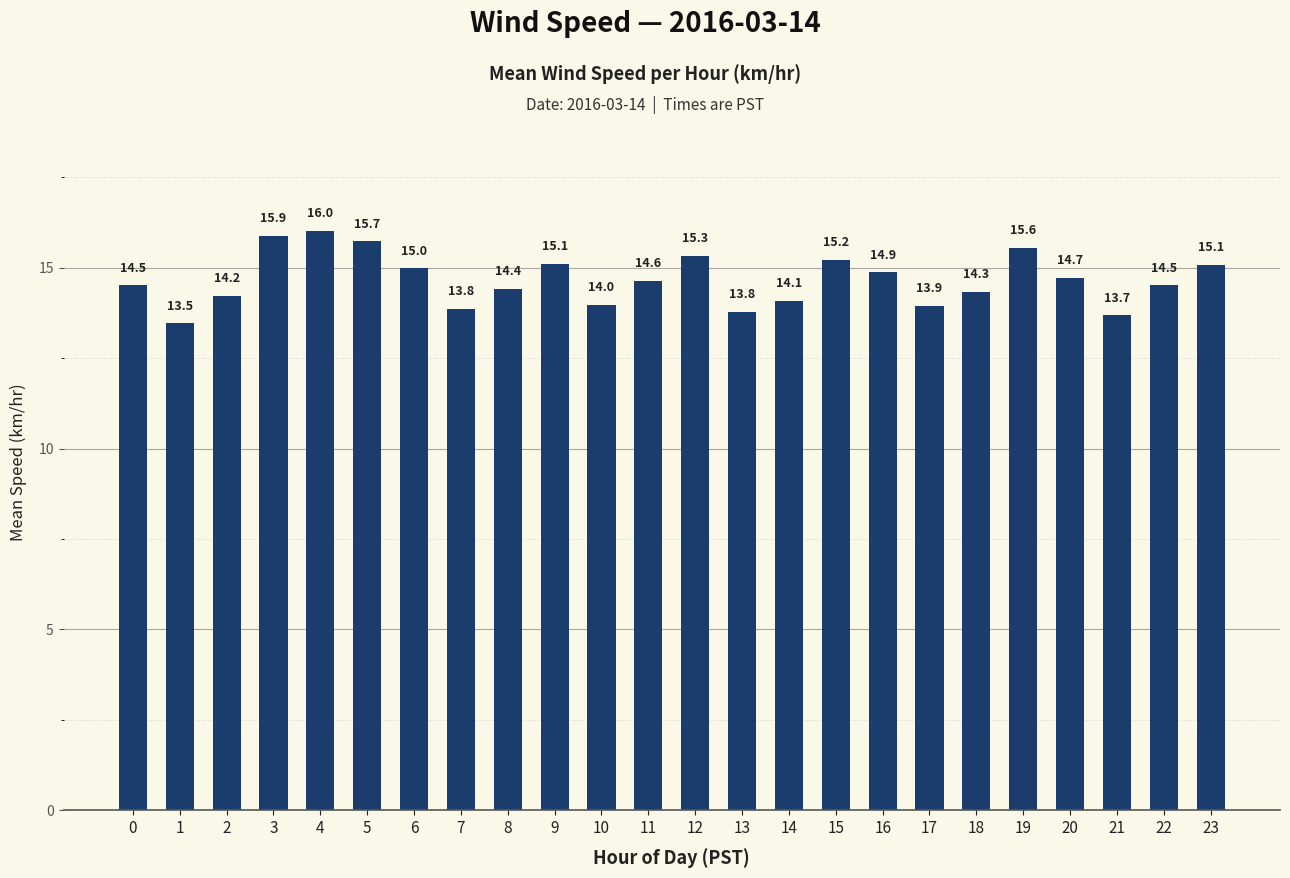

What is the smallest value displayed?

13.5